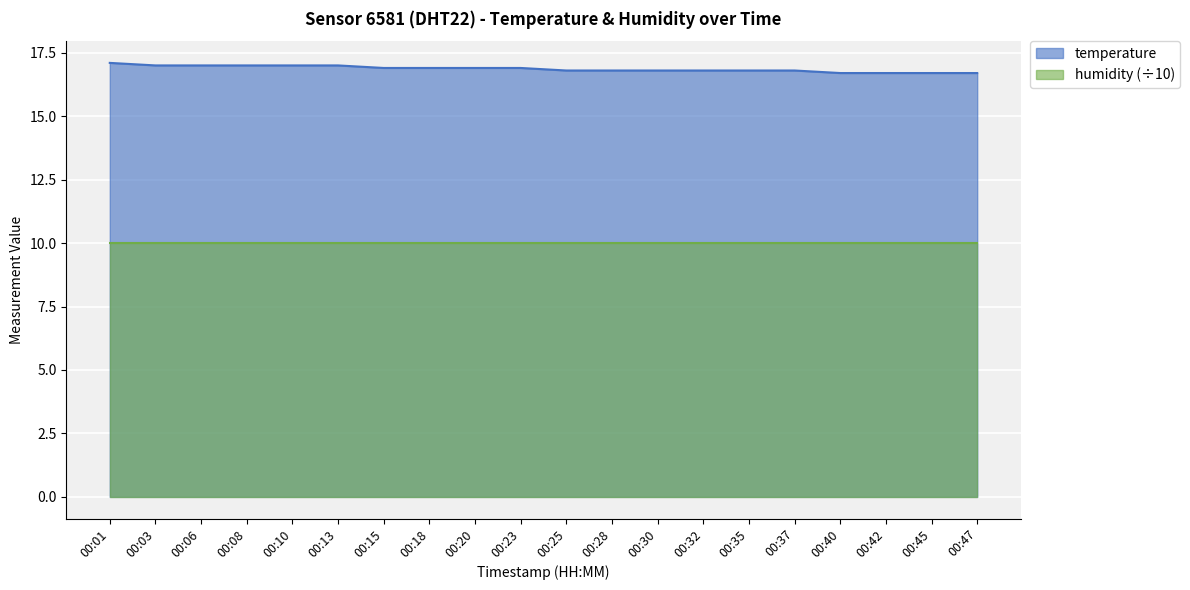

True or false: there are more than 2 points higher than both neighbors.

False